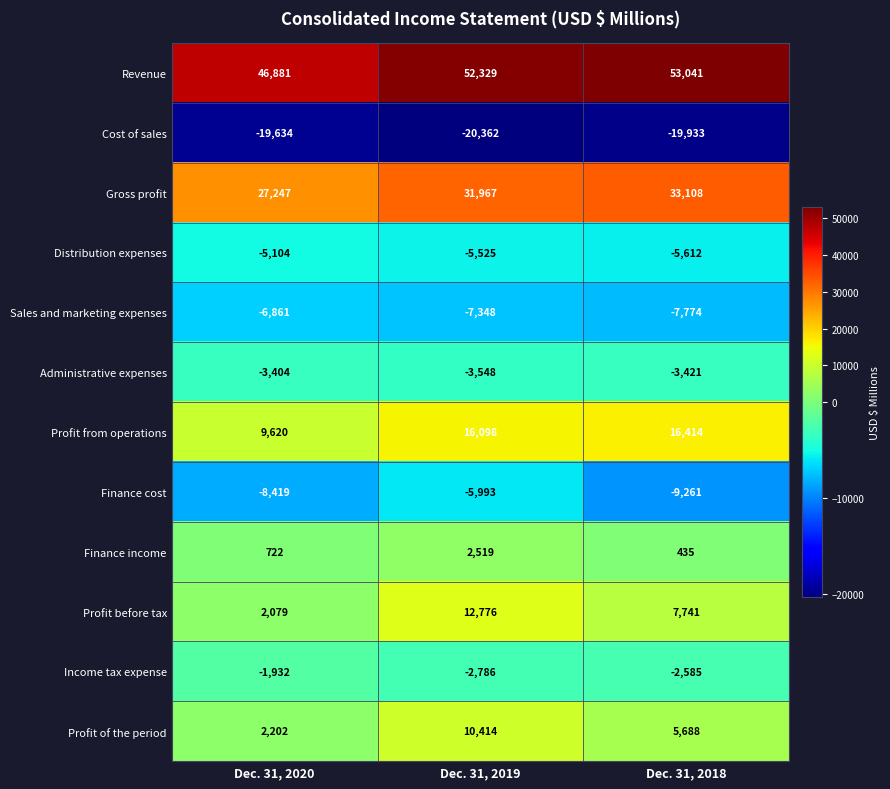

What is the spread (max minus min) of values at Dec. 31, 2020?

66515